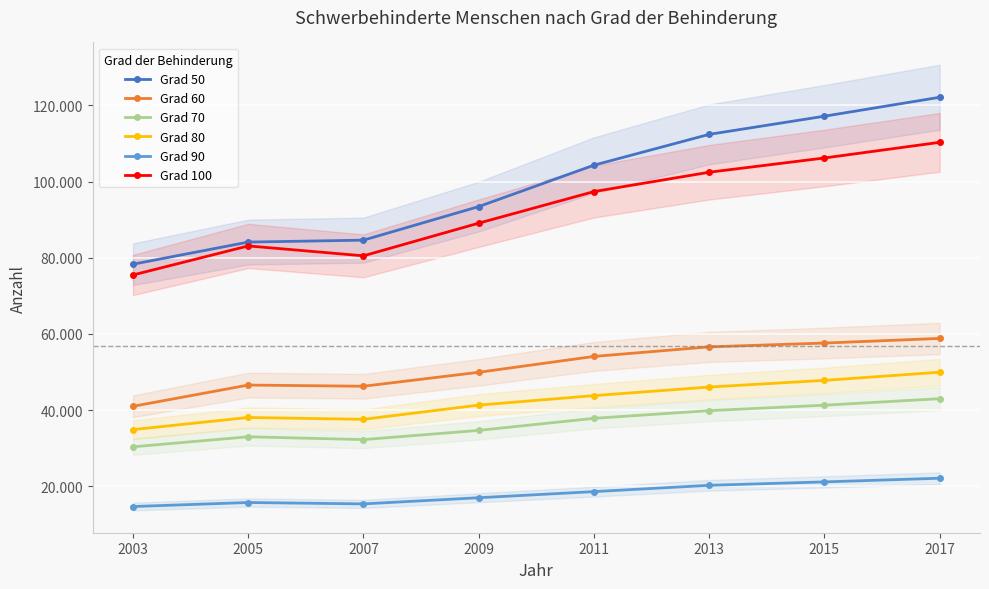

True or false: Grad 70 has a value of 34647 at 2009.

True